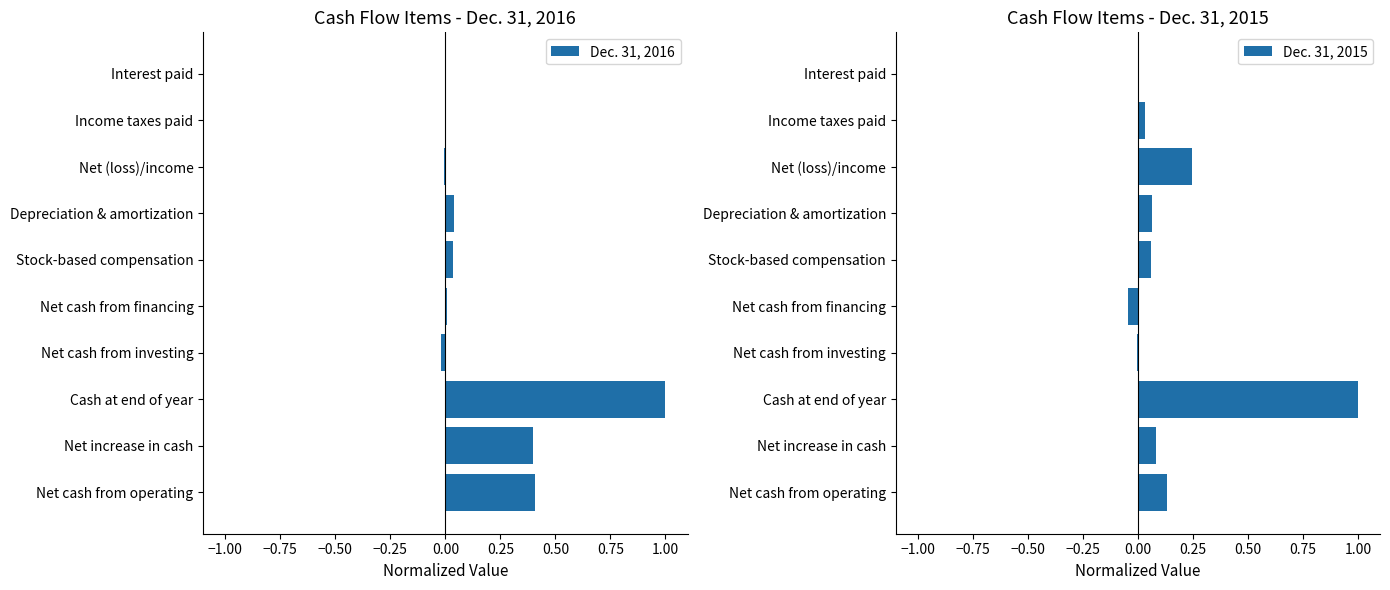

How many bars are there in total?

20